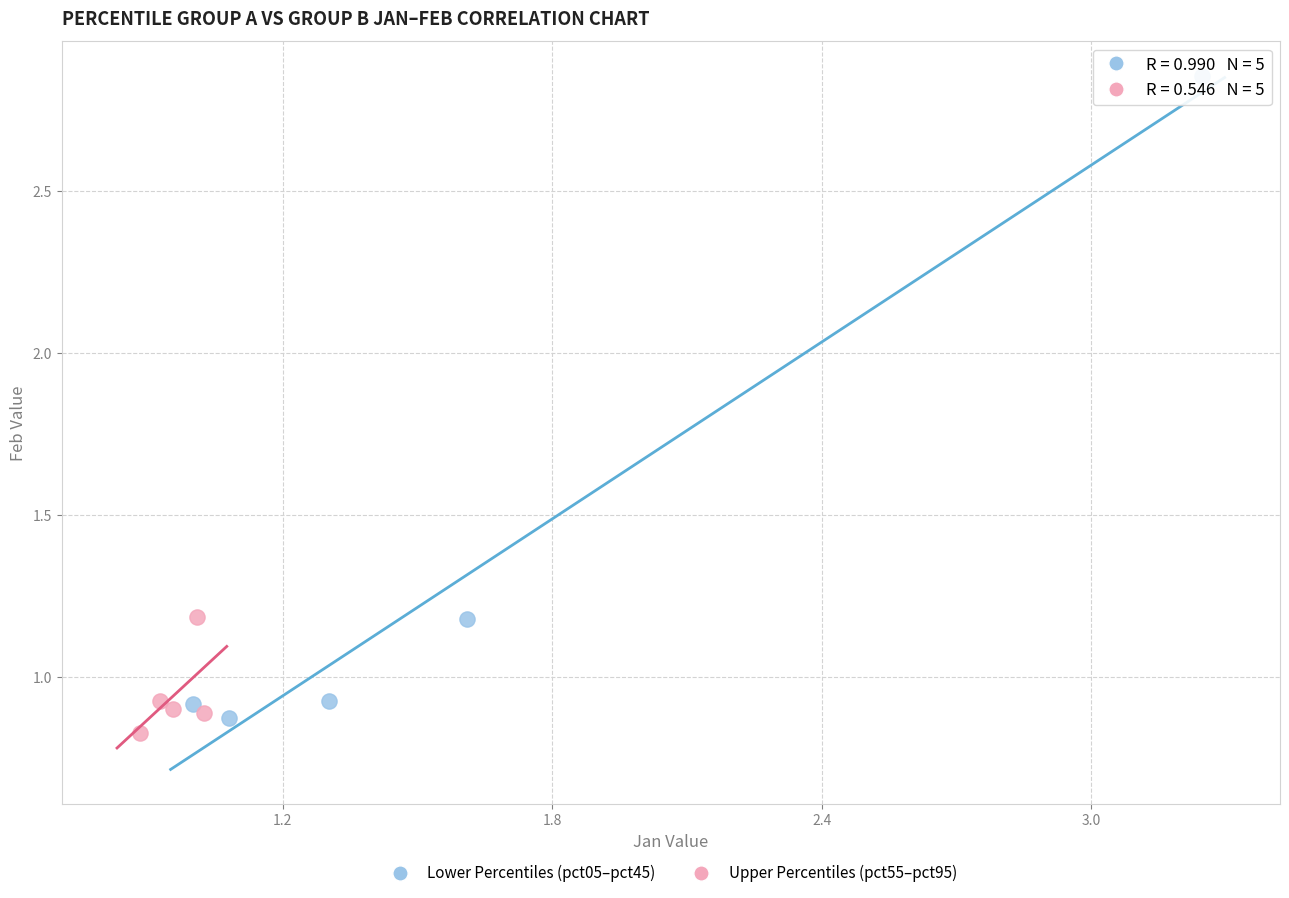

Which series has the largest Y range (max minus min)?

Lower Percentiles (pct05–pct45)